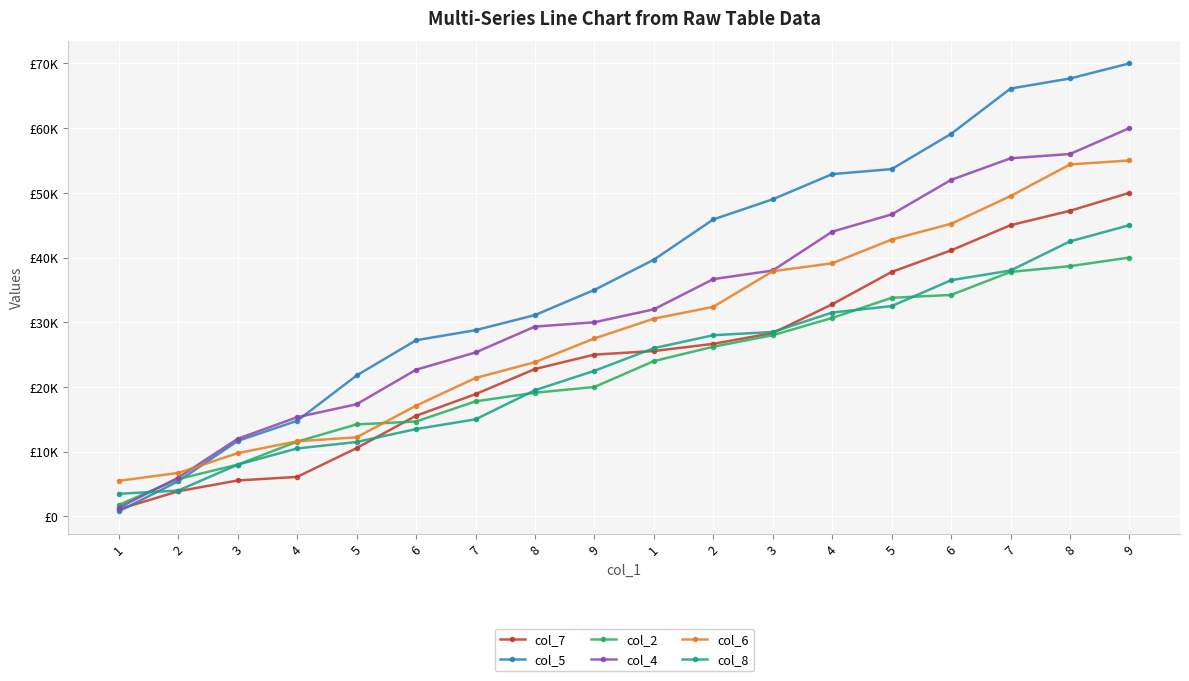

Does the chart display data point markers on the line(s)?

Yes